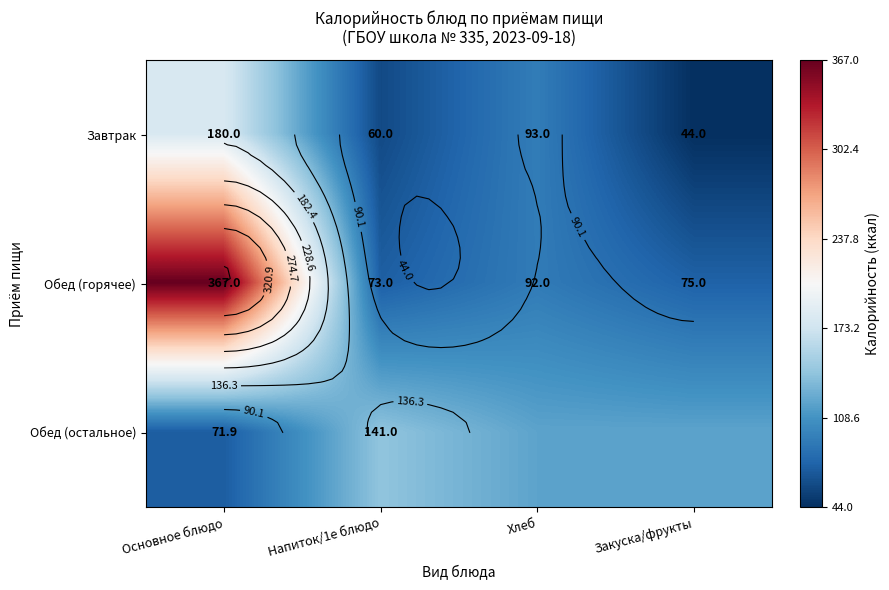

The Обед (остальное) series shows 54.0 at Напиток/1е блюдо. True or false?

False